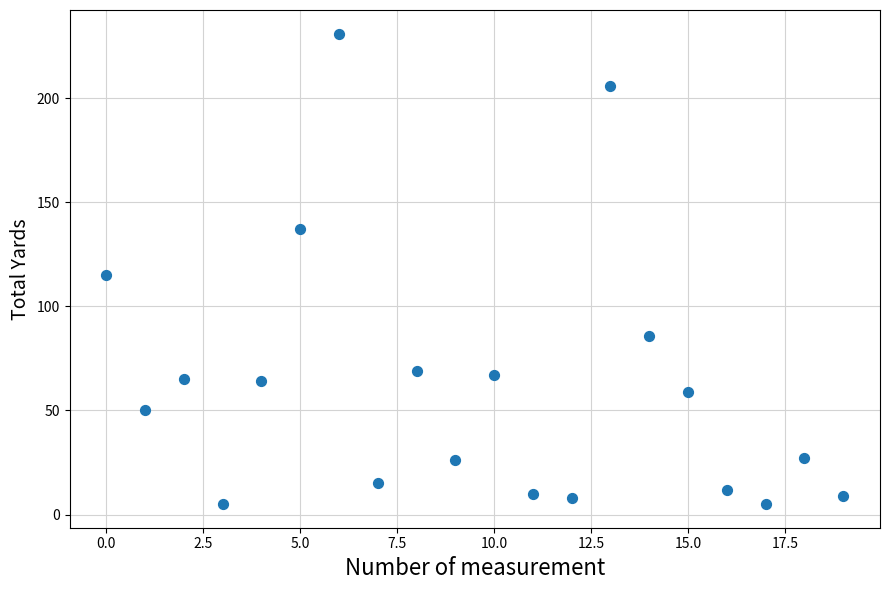

What Y value in the scatter plot is closest to 118?

115